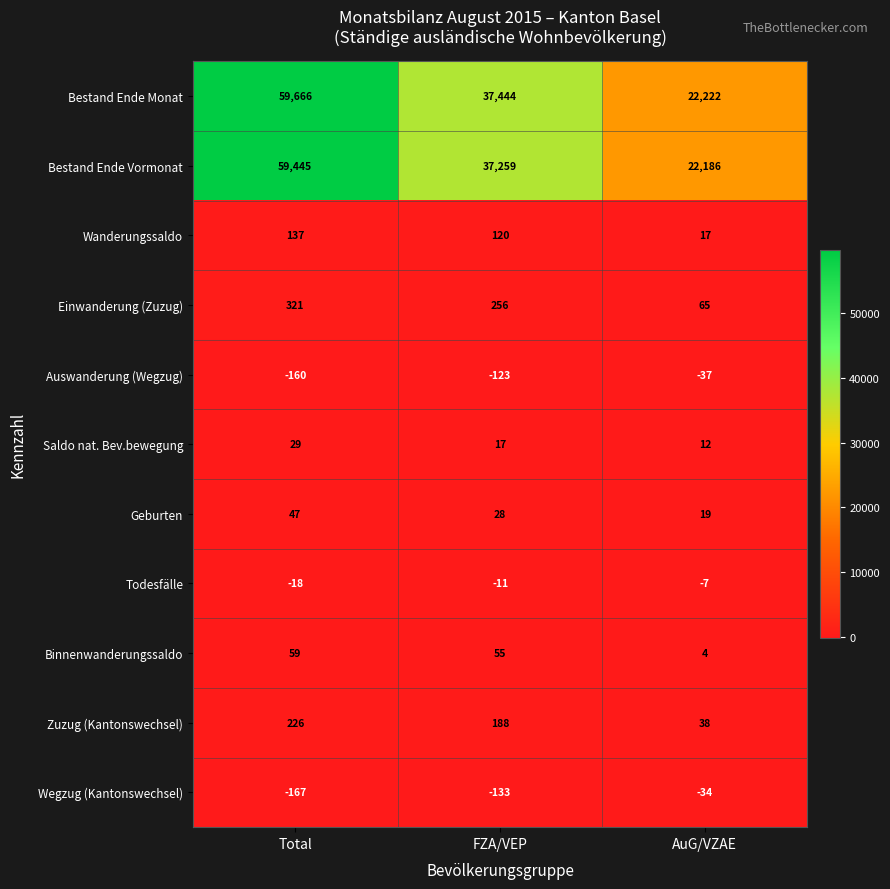

What is the total value across all series at AuG/VZAE?

44485